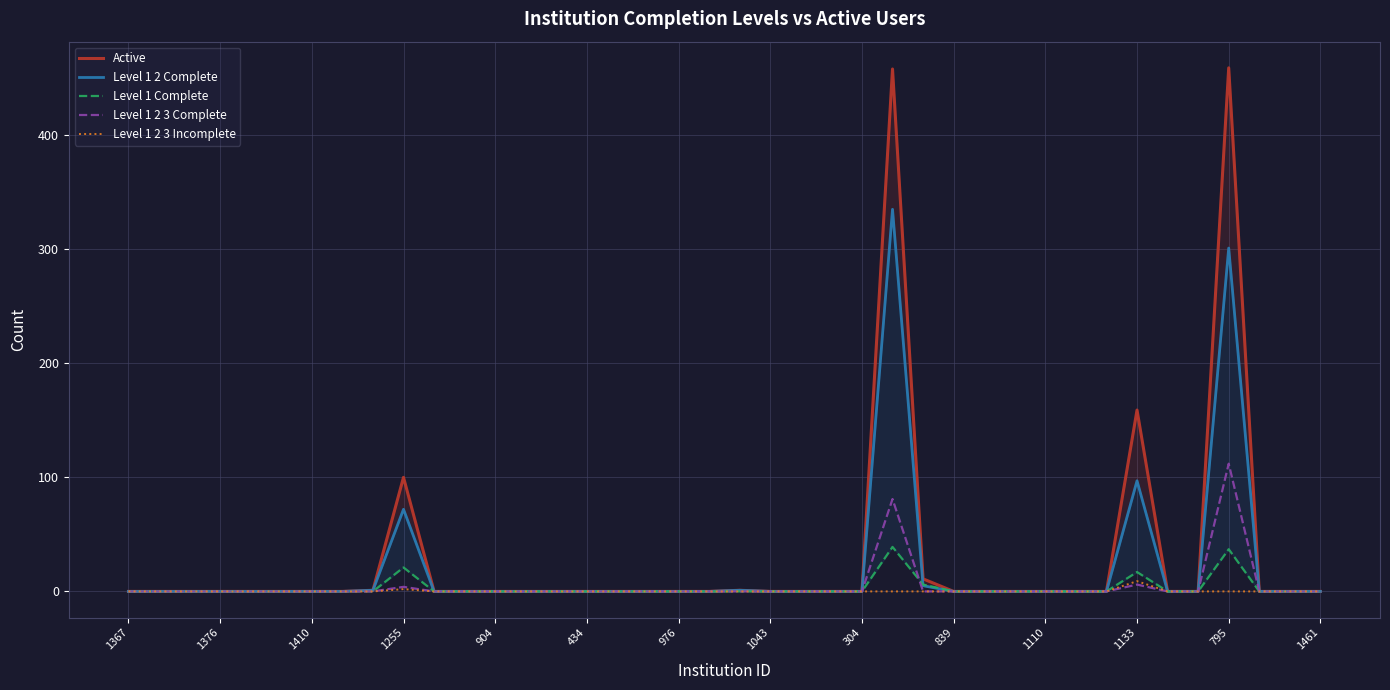

Is the value of Active at 38 greater than the value of Level 1 2 Complete at 21?

No